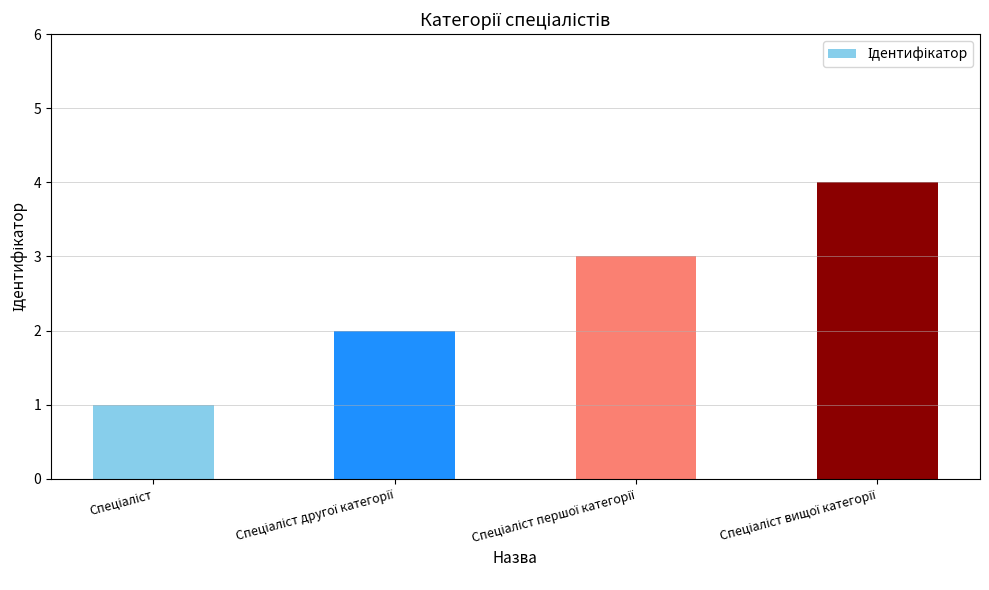

Reading left to right, transcribe all the data shown in this chart.

1	2	3	4